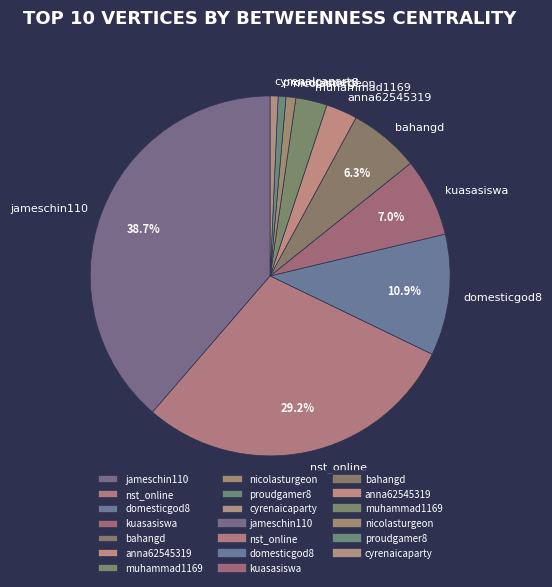

Which slice is the largest?

jameschin110